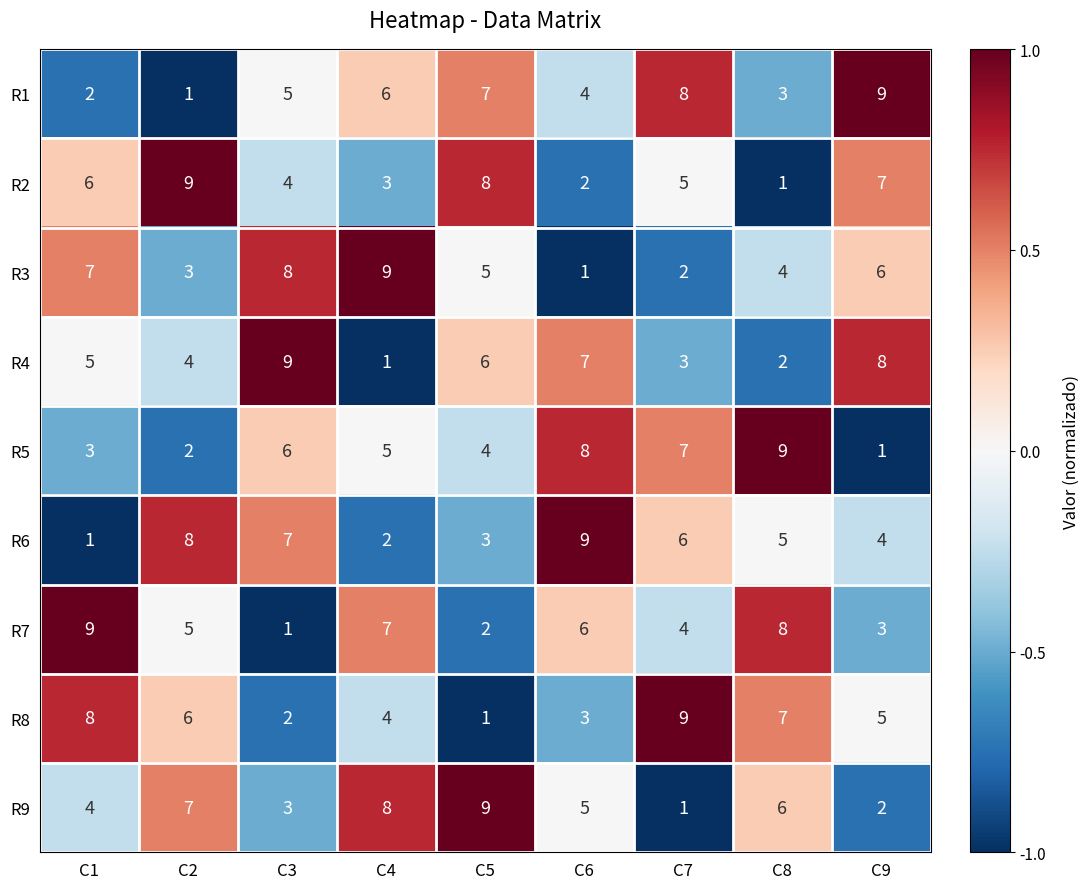

At which label does R4 reach its peak?

C3